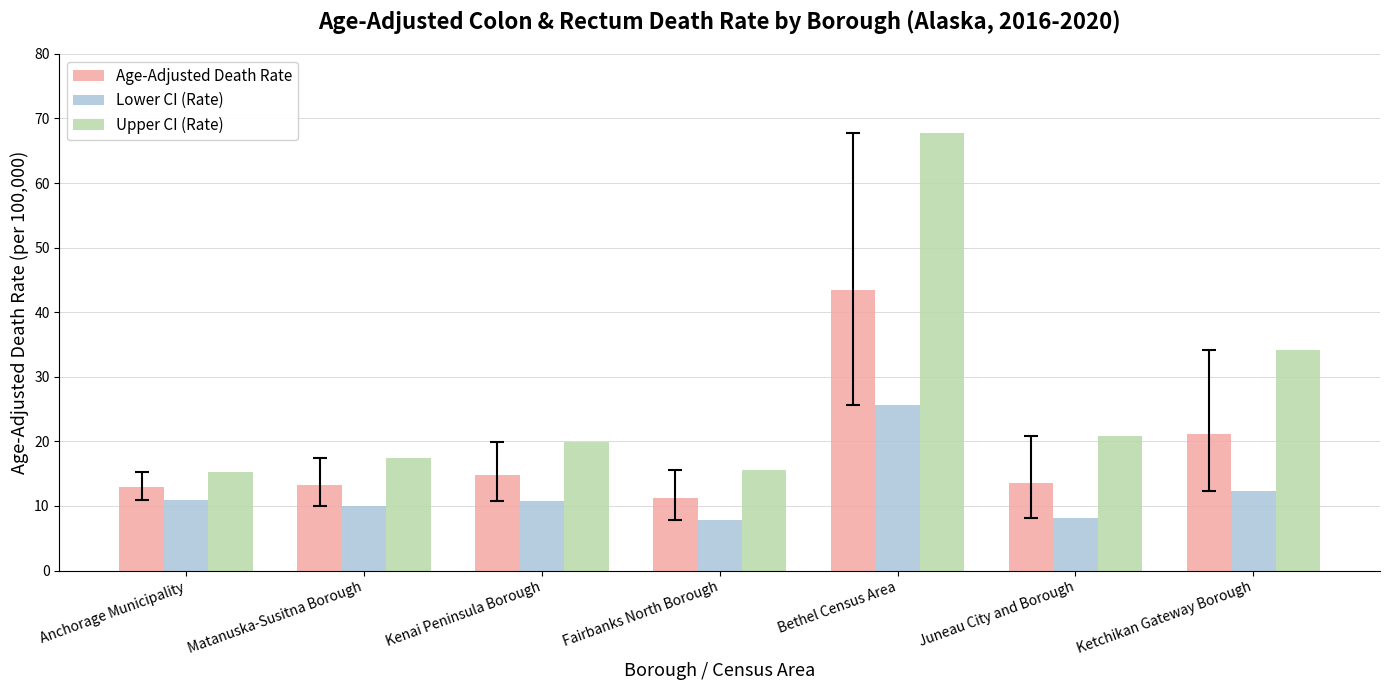

What is the label of the 4th bar from the right?

Fairbanks North Borough